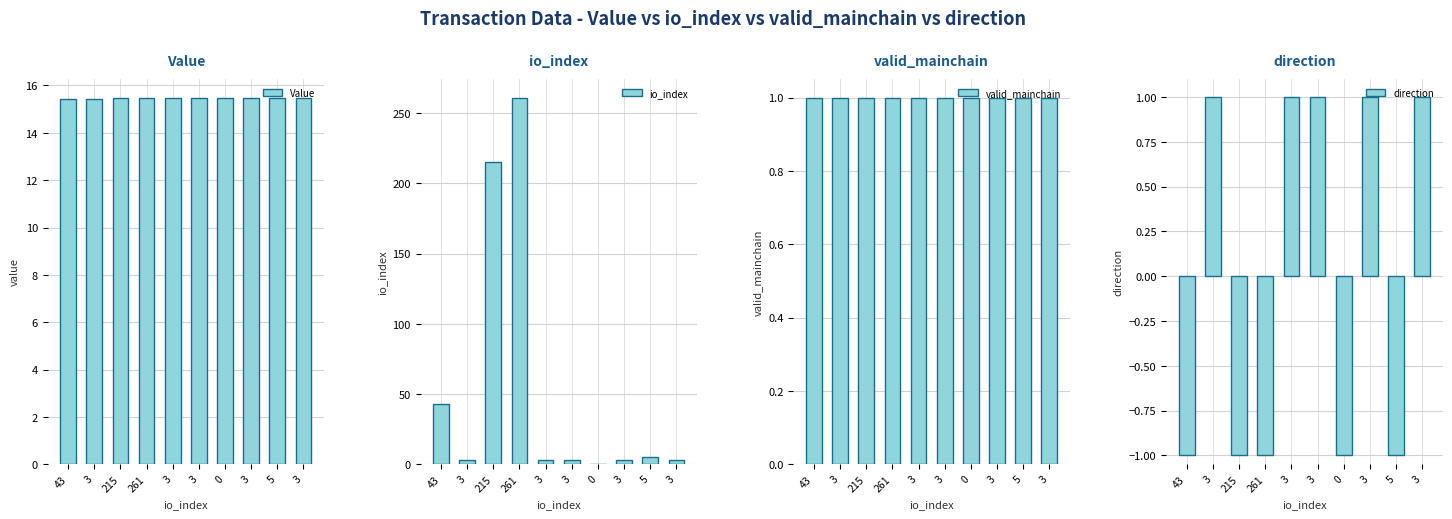

What are all the series names shown in the legend?

Value, io_index, valid_mainchain, direction